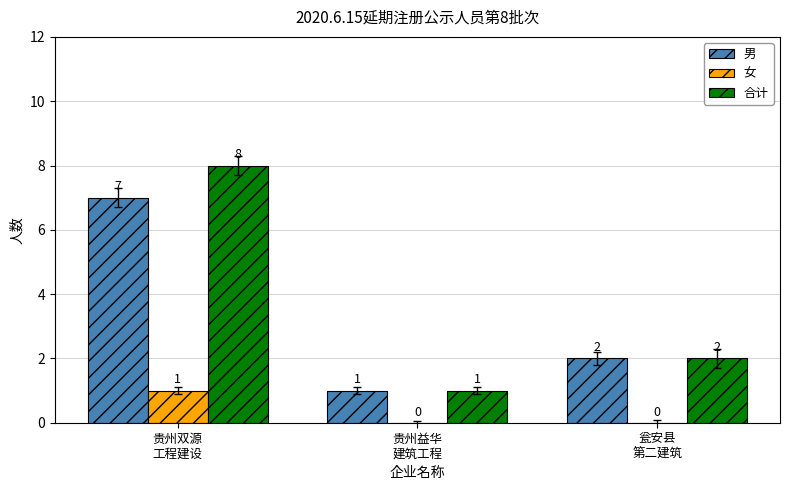

What is the average value of the 男 series?

3